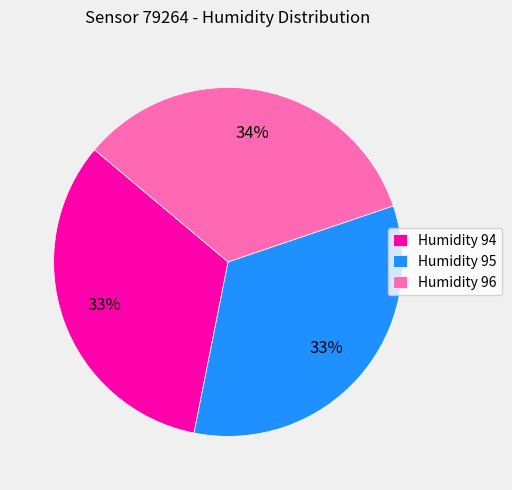

Is the sum of Humidity 94 and Humidity 96 greater than half?

Yes